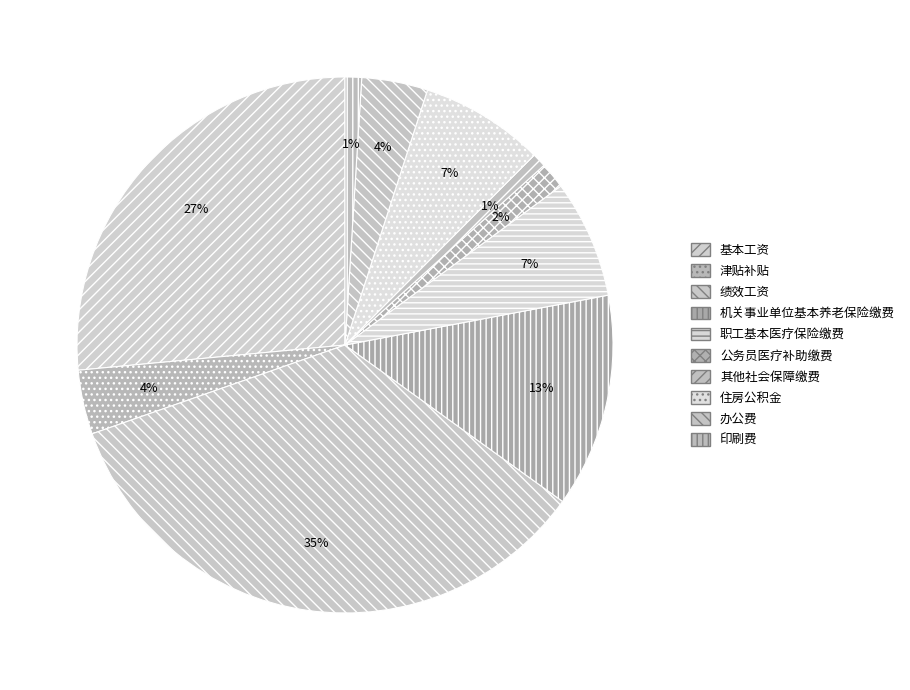

Is the sum of 津贴补贴 and 机关事业单位基本养老保险缴费 greater than half?

No